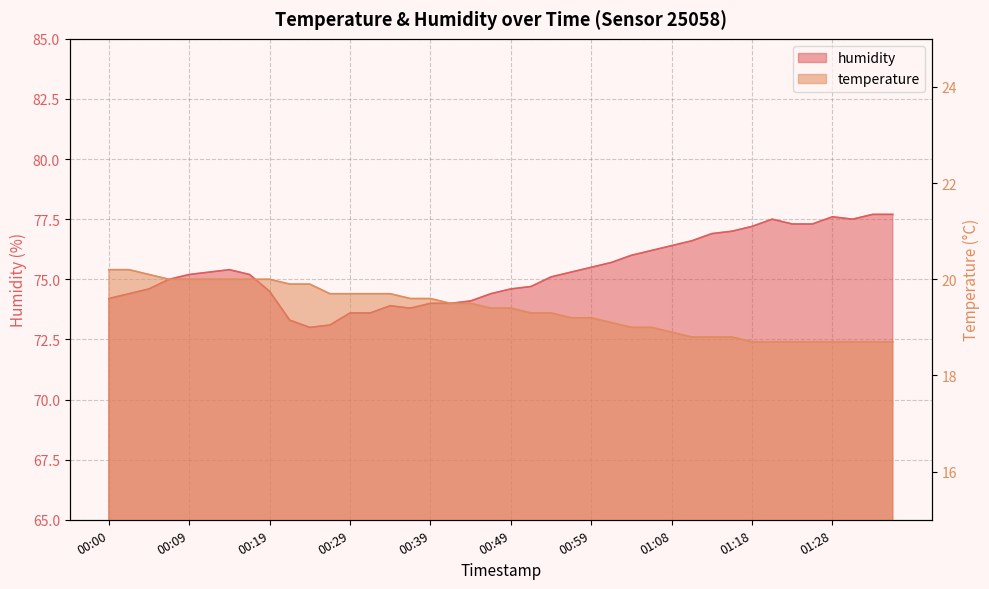

What is the difference between the second highest and second lowest values in the humidity series?

4.6